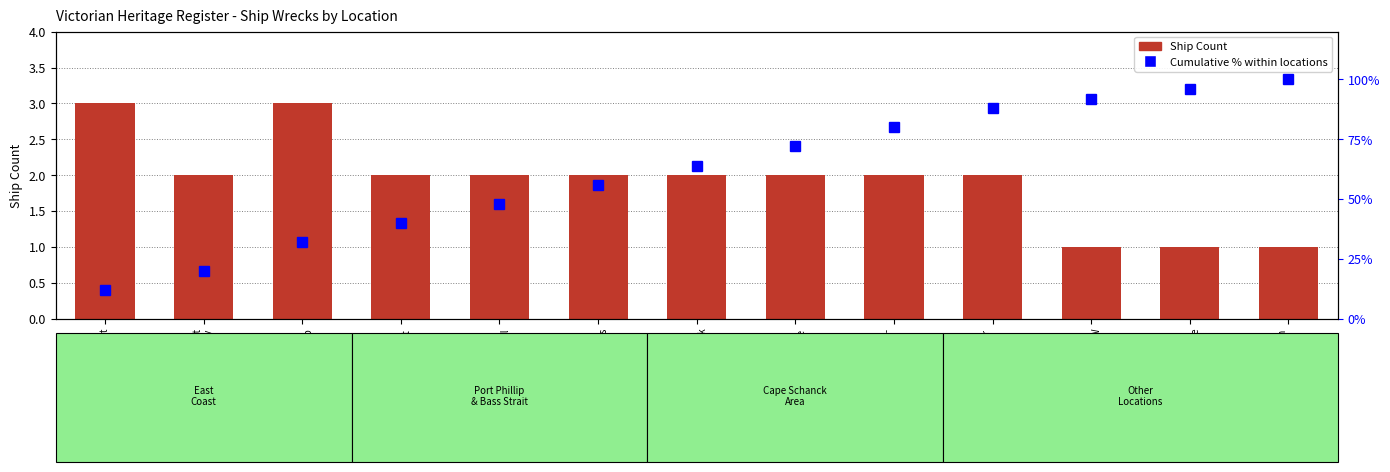

Rank the series by their average value, from highest to lowest.

Cumulative %, Ship Count